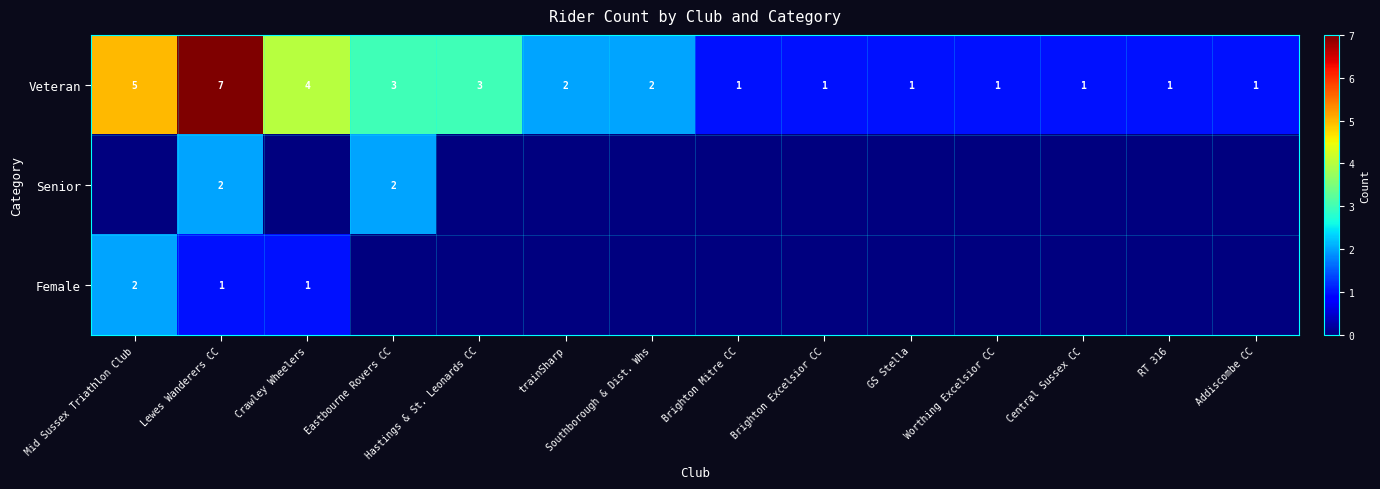

What is the spread (max minus min) of values at Mid Sussex Triathlon Club?

5